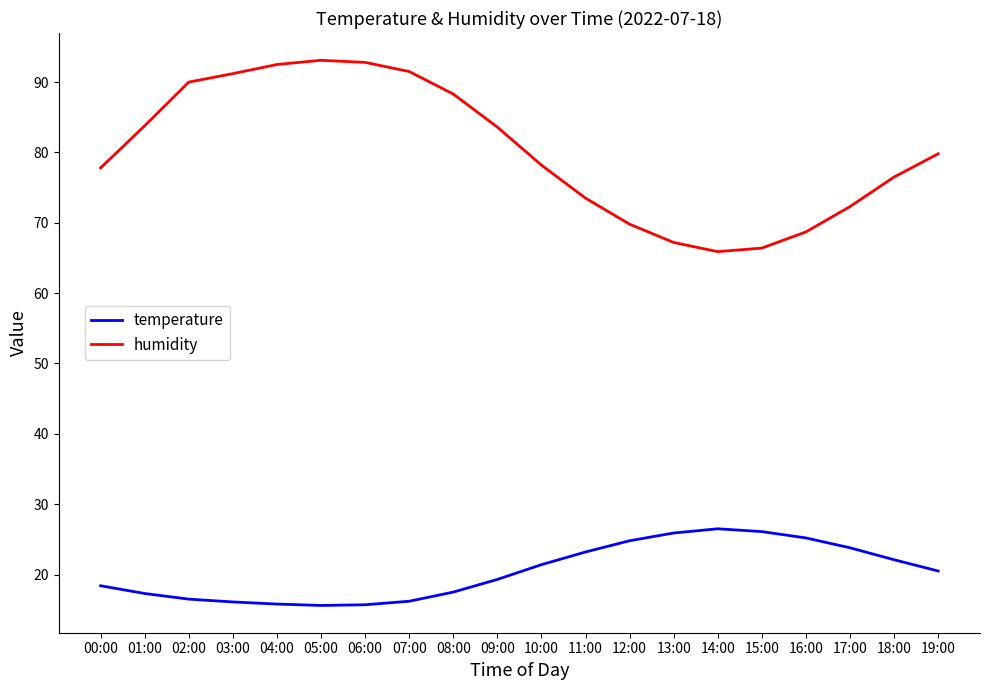

Does the chart display data point markers on the line(s)?

No